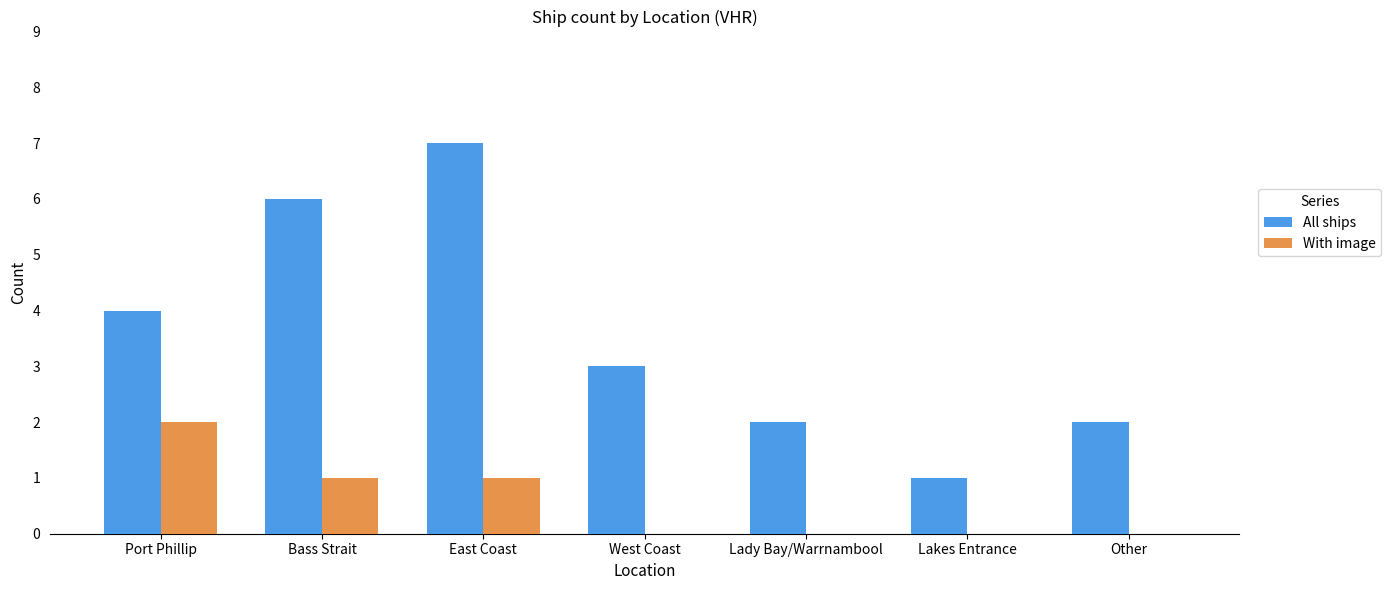

The All ships series shows 7 at Port Phillip. True or false?

False